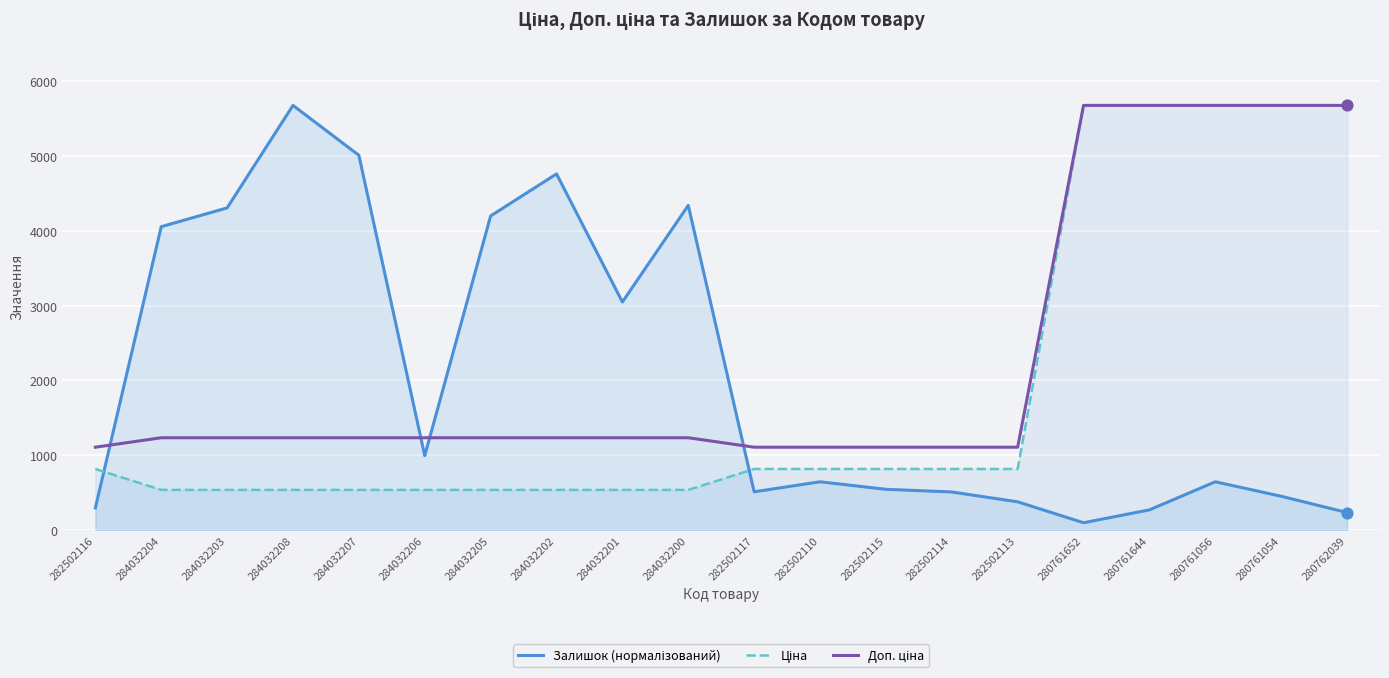

What are all the series names shown in the legend?

Залишок (нормалізований), Ціна, Доп. ціна